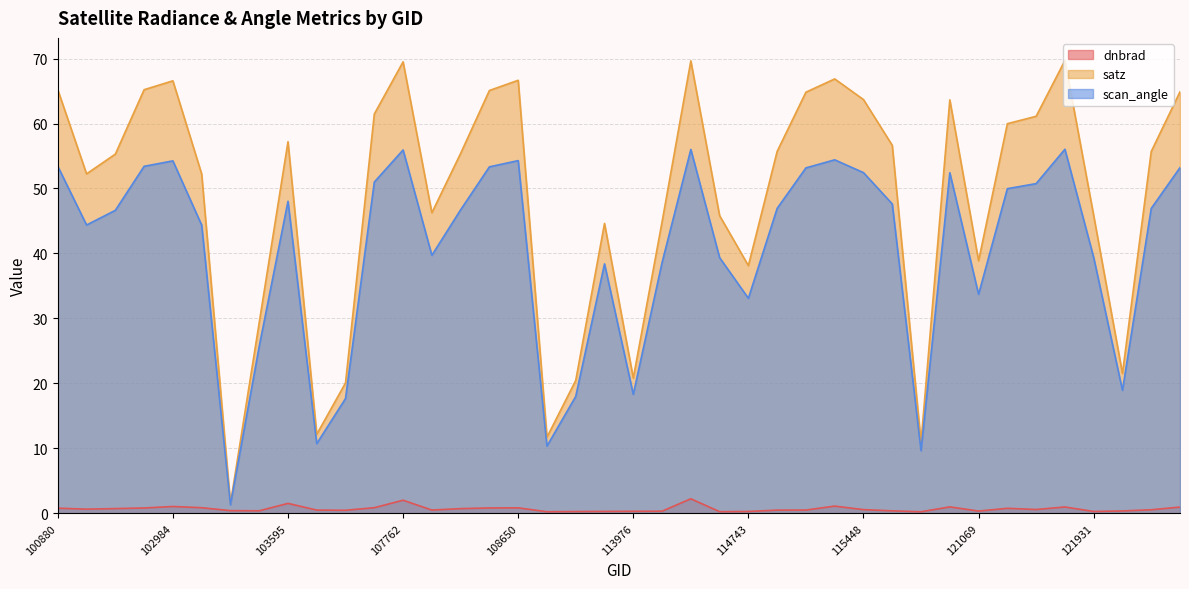

How many values in the satz series are below 55?

18